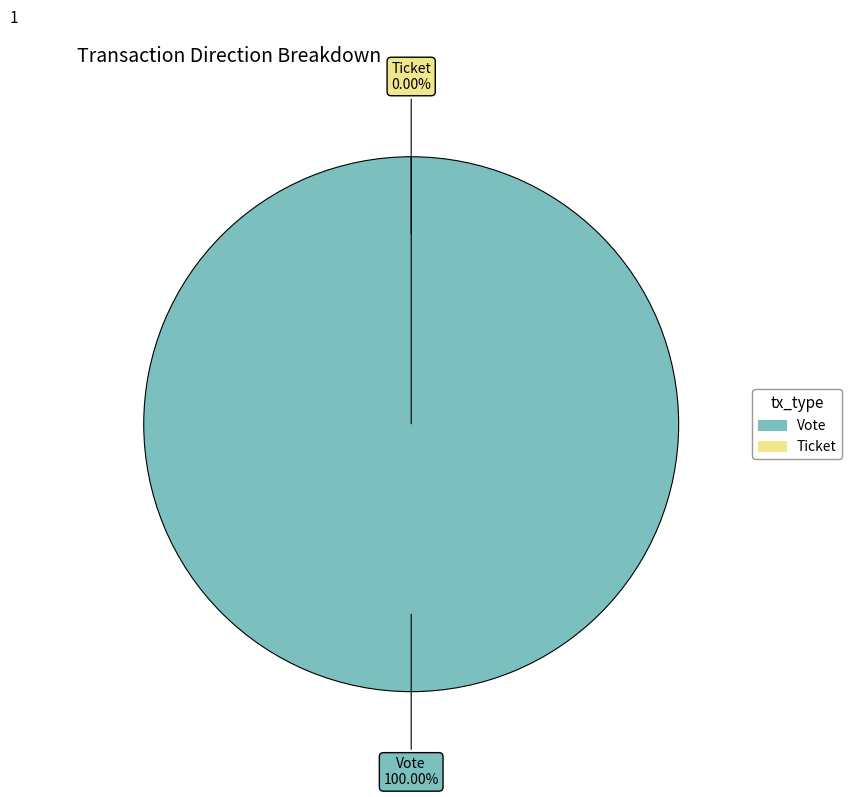

How many segments does this pie chart have?

2